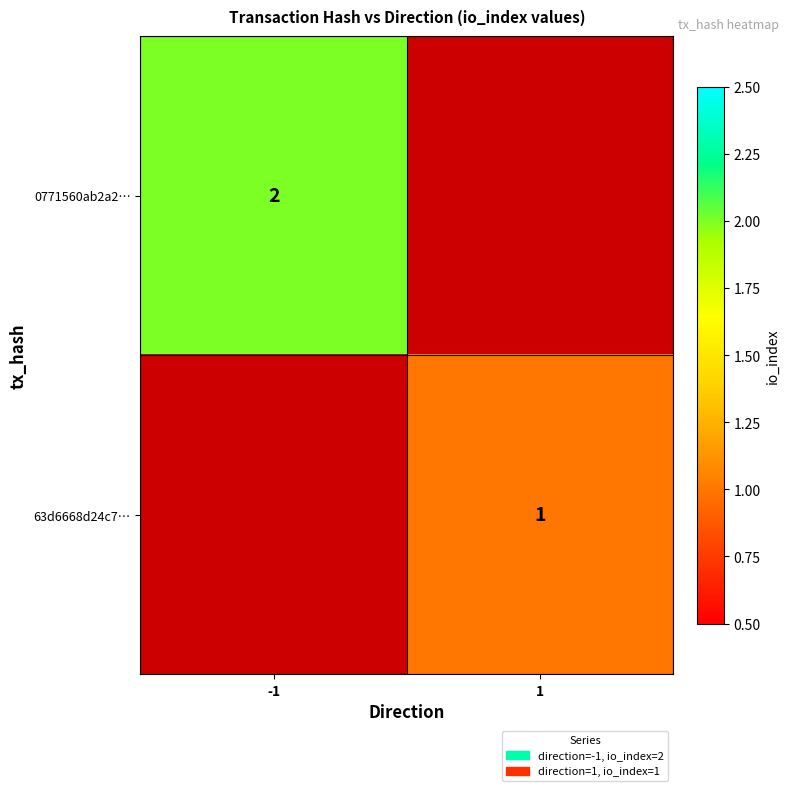

True or false: 0771560ab2a2… has a value of 2 at -1.

True